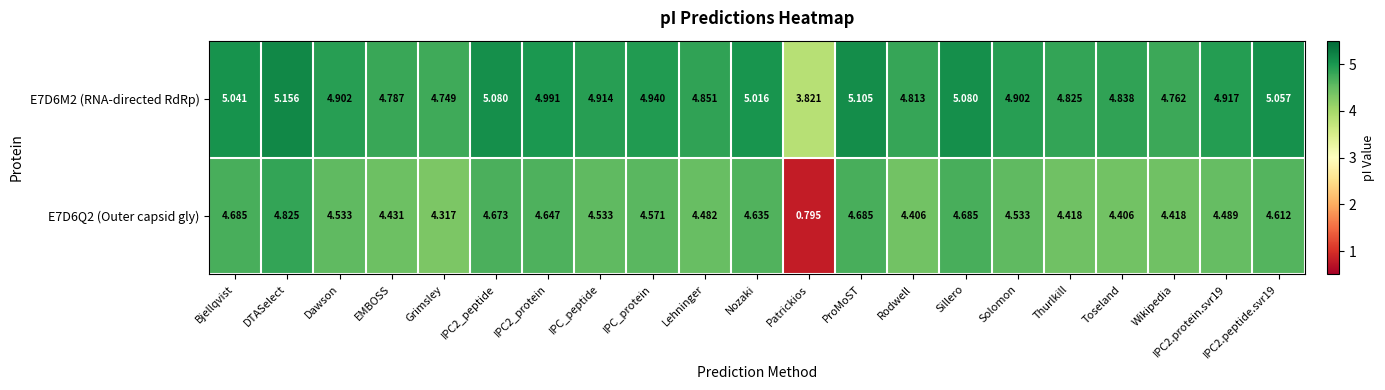

Which series changed the most between Bjellqvist and Thurlkill?

E7D6Q2 (Outer capsid gly)